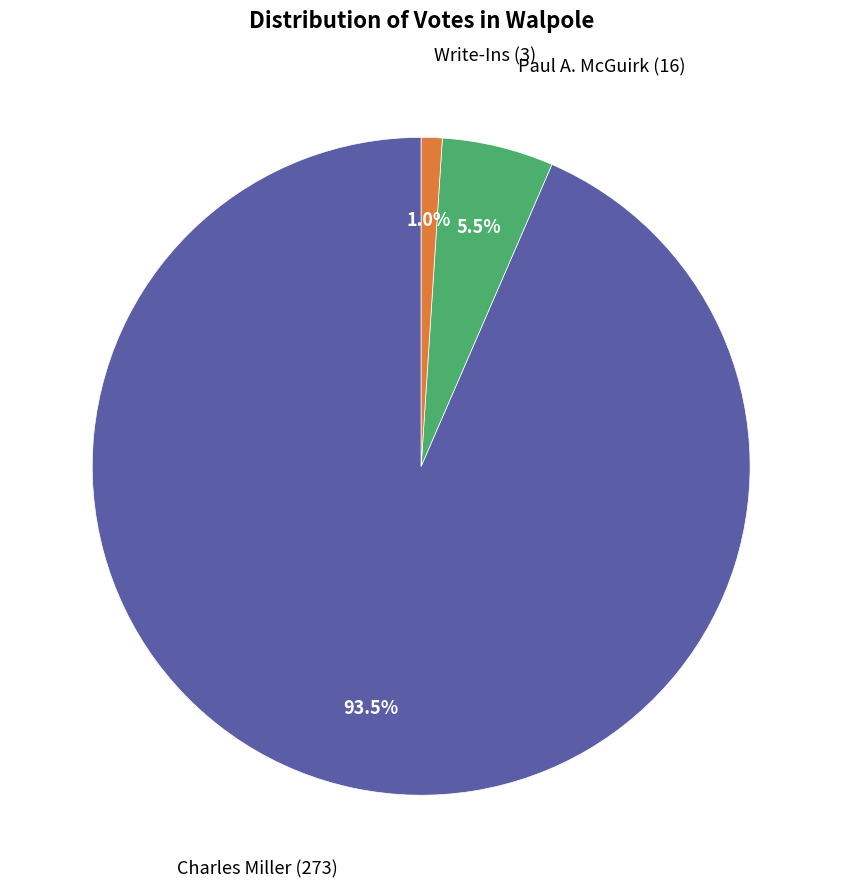

To the nearest percent, what is the difference between the largest and smallest slice percentages?

92%